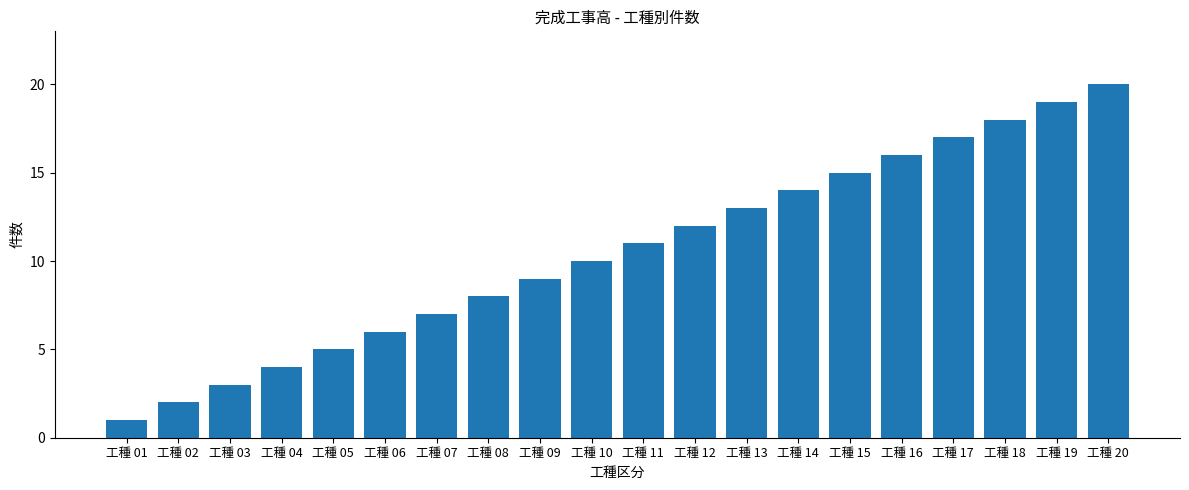

List the labels in order of value, largest first.

工種 20, 工種 19, 工種 18, 工種 17, 工種 16, 工種 15, 工種 14, 工種 13, 工種 12, 工種 11, 工種 10, 工種 09, 工種 08, 工種 07, 工種 06, 工種 05, 工種 04, 工種 03, 工種 02, 工種 01